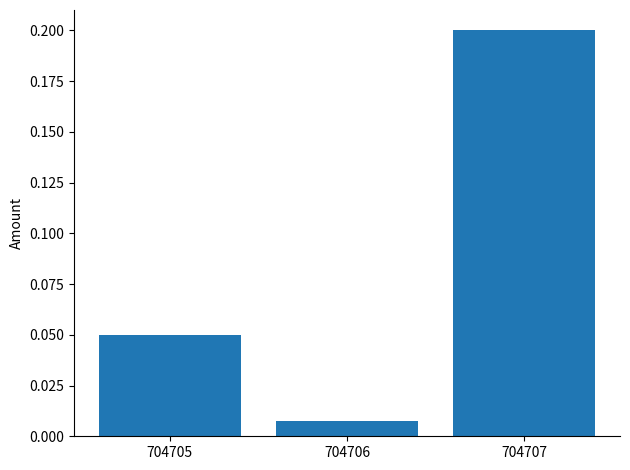

List the labels in order of value, largest first.

704707, 704705, 704706